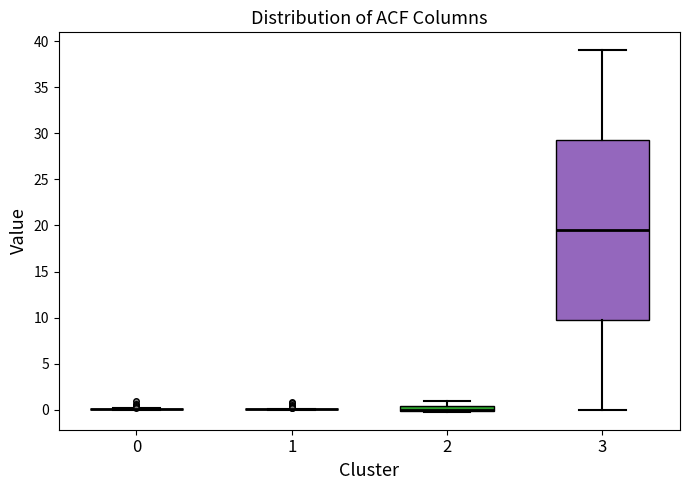

Comparing the boxes themselves (not the whiskers), which one is the tallest?

3